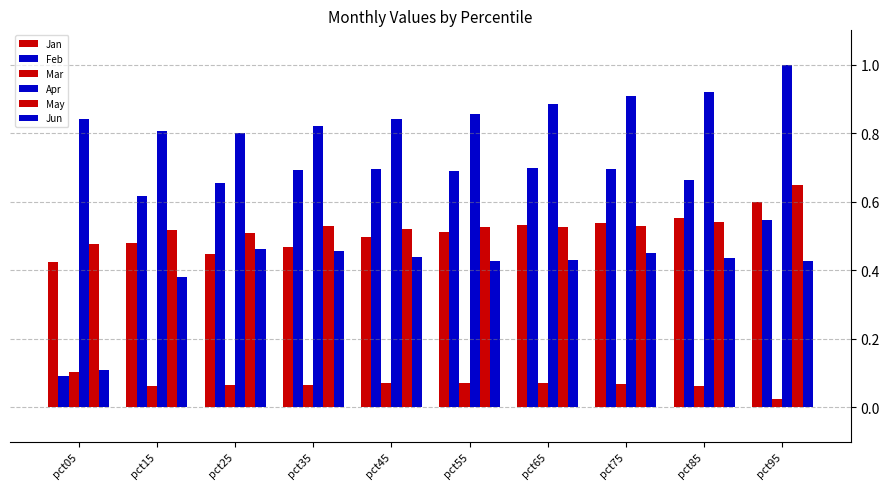

How many distinct data groups are displayed?

6